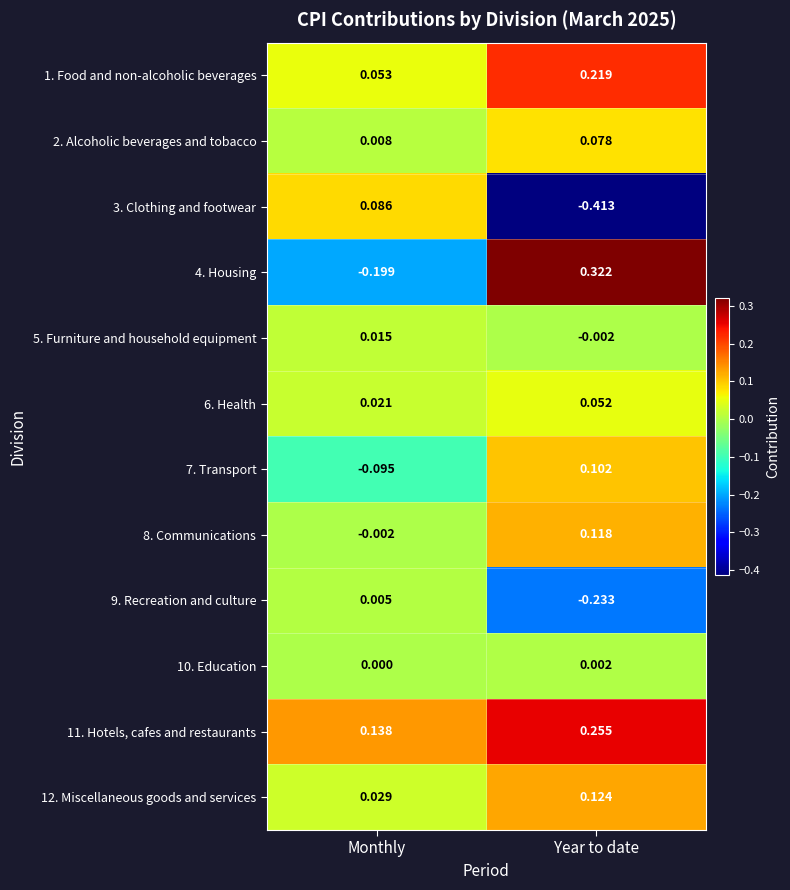

How many negative values does the 8. Communications series have?

1